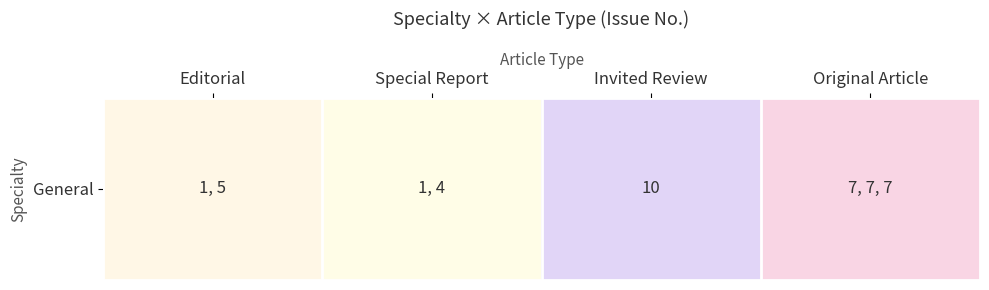

The value at Original Article is 10.7. True or false?

False